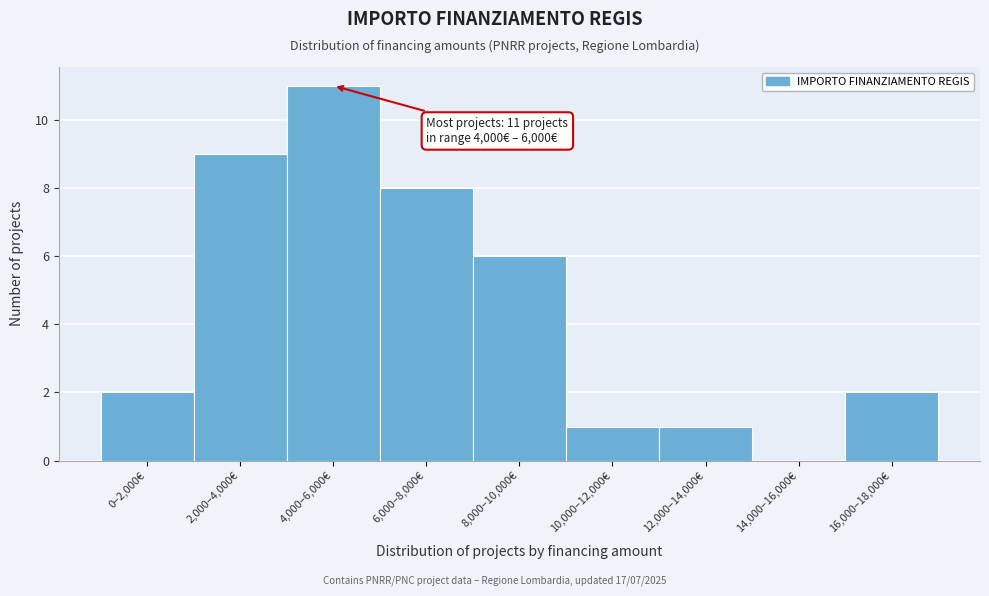

Reading left to right, list all the values displayed in this chart.

0–2,000€=2	2,000–4,000€=9	4,000–6,000€=11	6,000–8,000€=8	8,000–10,000€=6	10,000–12,000€=1	12,000–14,000€=1	14,000–16,000€=0	16,000–18,000€=2